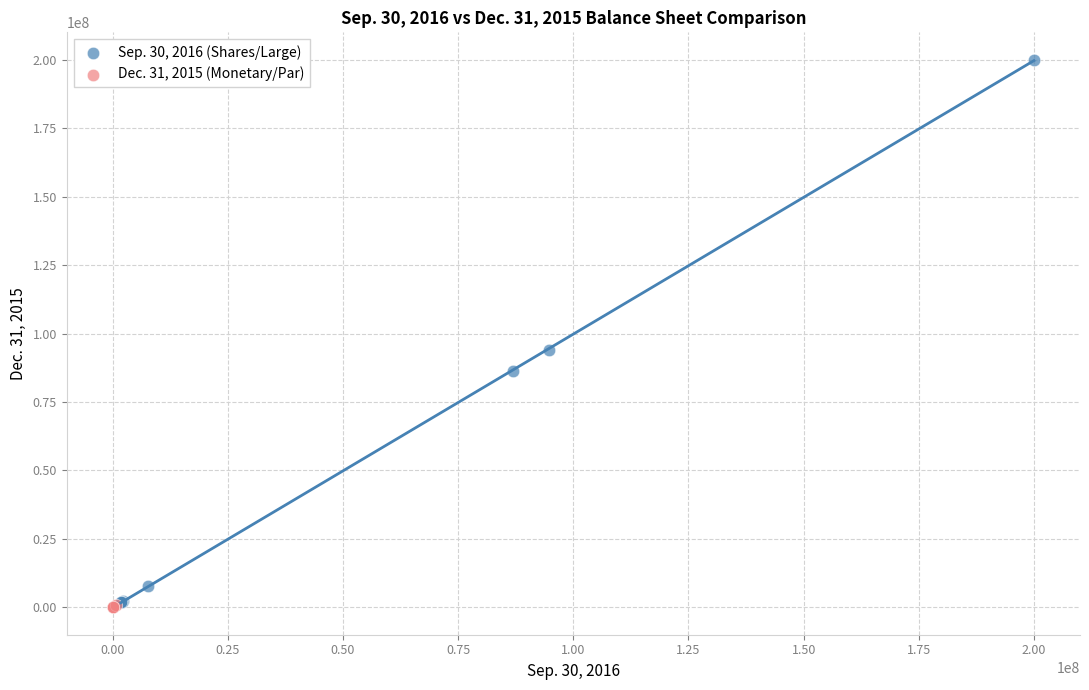

Which series has the largest Y range (max minus min)?

Sep. 30, 2016 (Shares/Large)